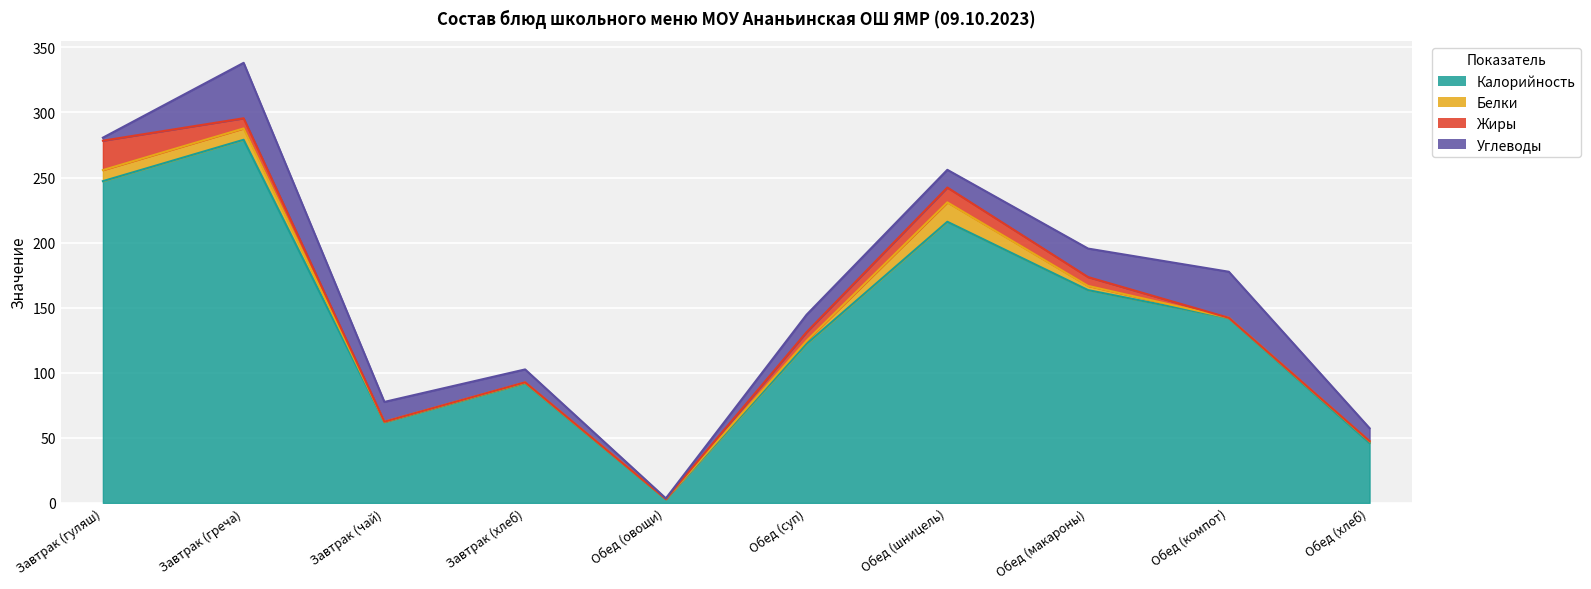

What is the label of the 1st point from the left?

Завтрак (гуляш)